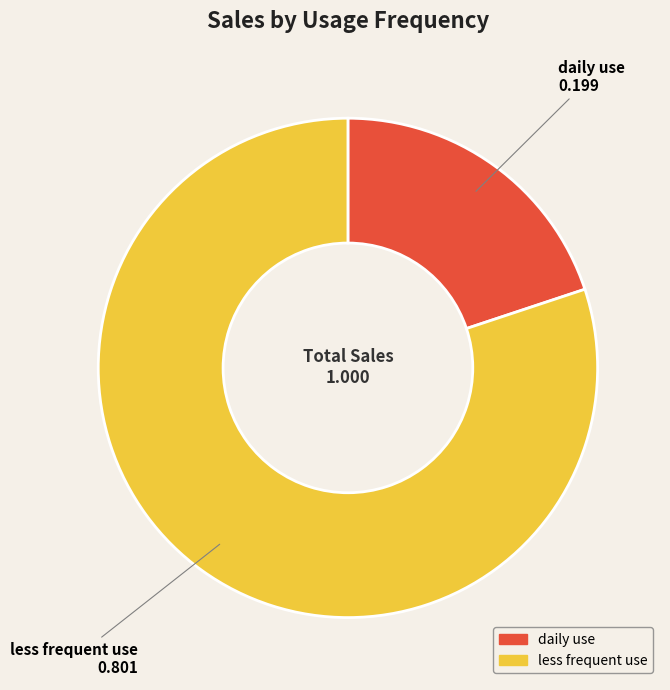

Does less frequent use represent more than half of the total?

Yes